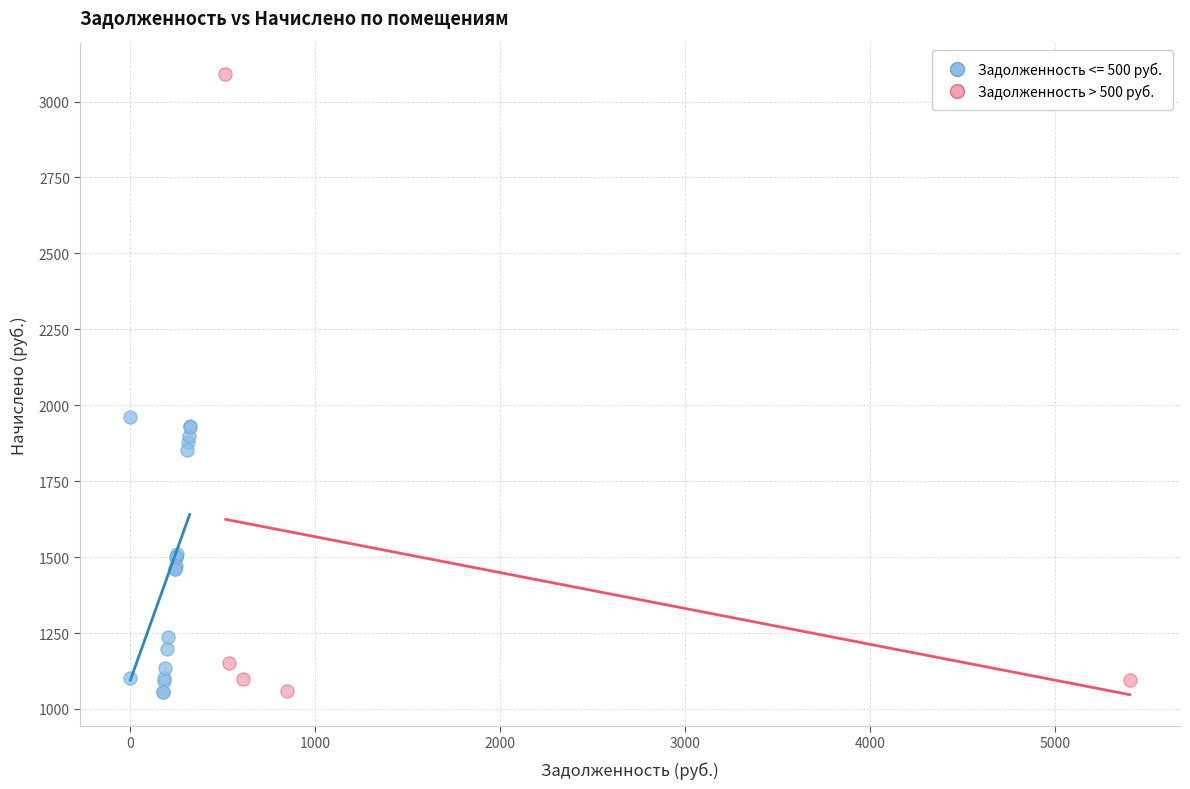

Which series reaches the maximum Y coordinate?

Задолженность > 500 руб.